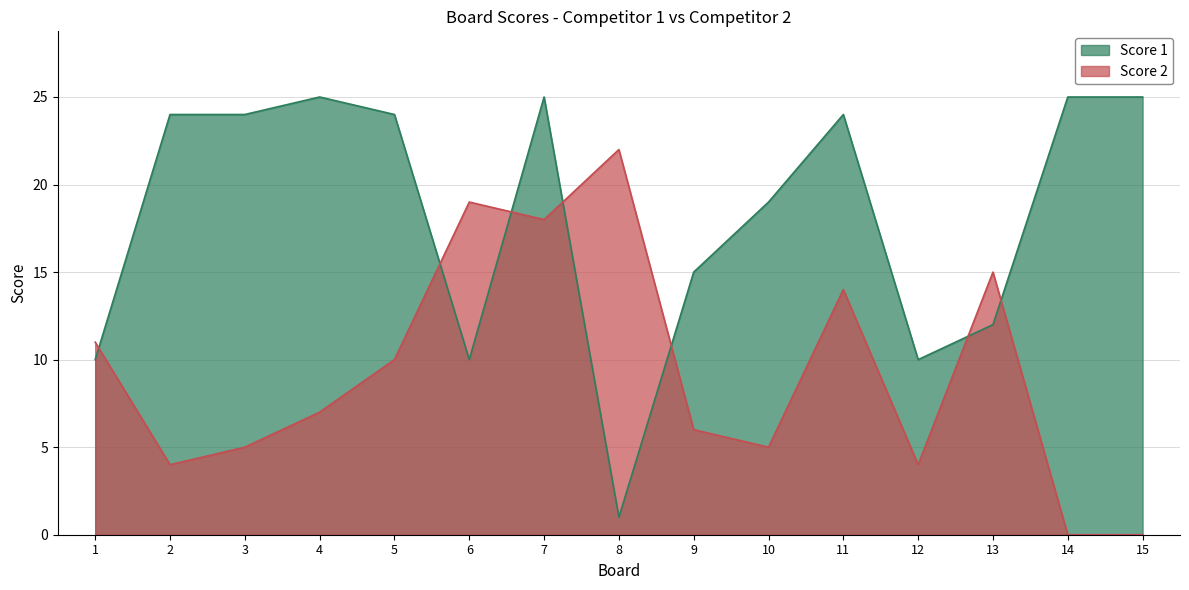

How many interior local valleys does the Score 1 series have?

3